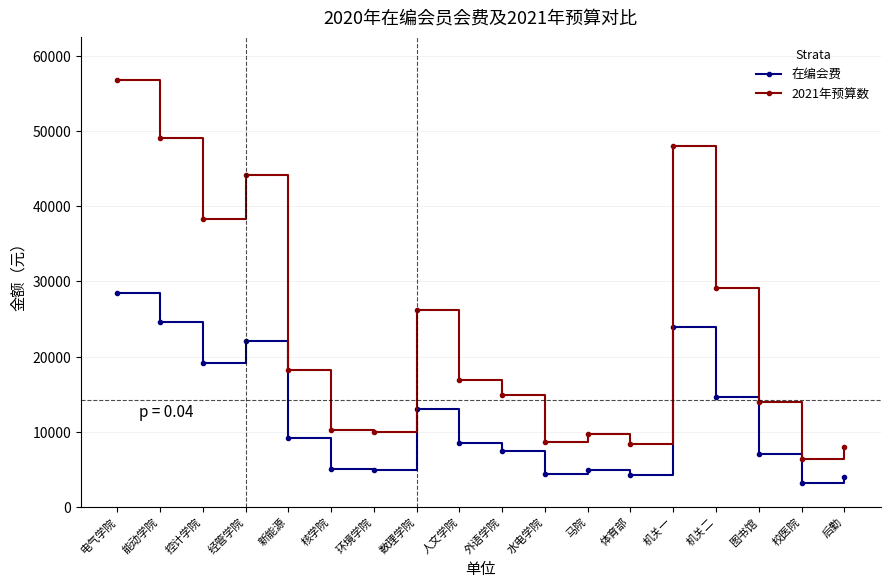

Rank the series by their average value, from lowest to highest.

在编会费, 2021年预算数